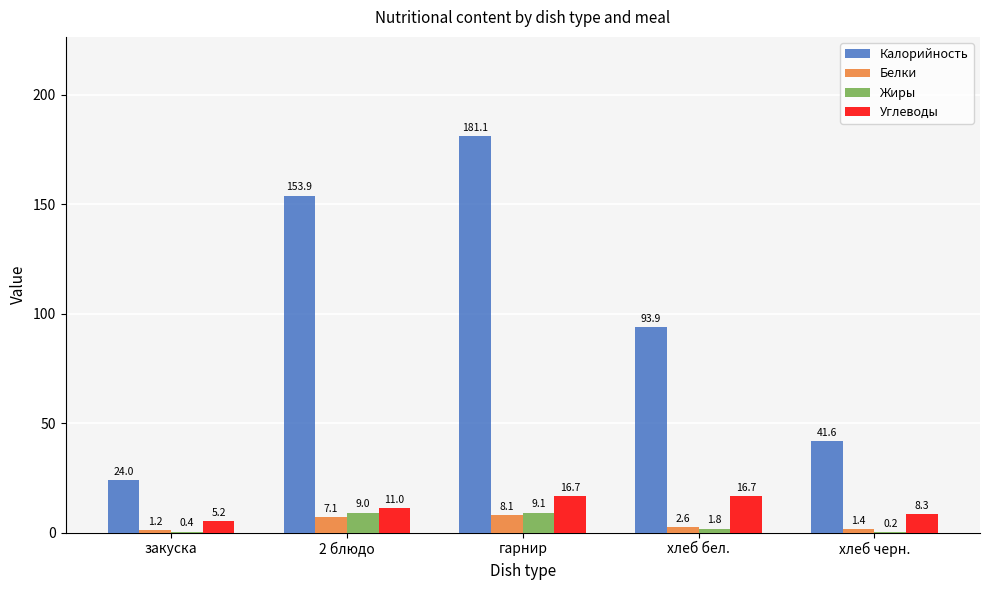

At which label does Калорийность reach its peak?

гарнир